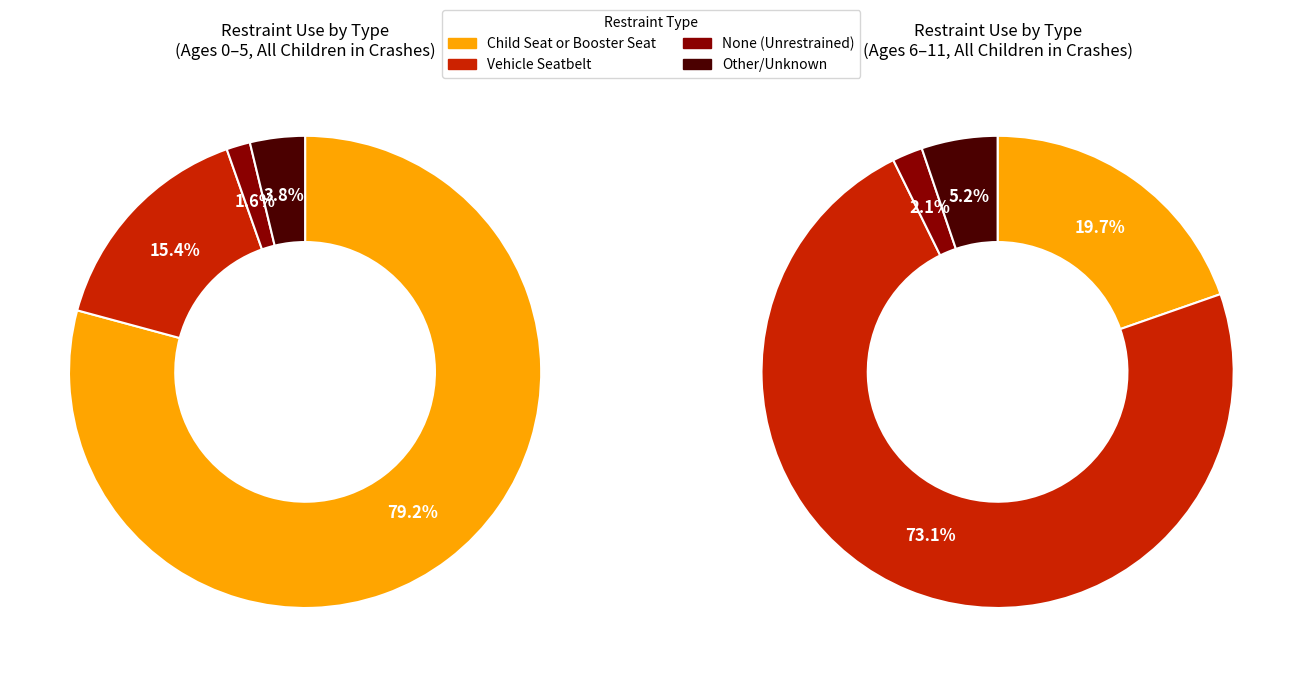

Does 6 represent more than half of the total?

No